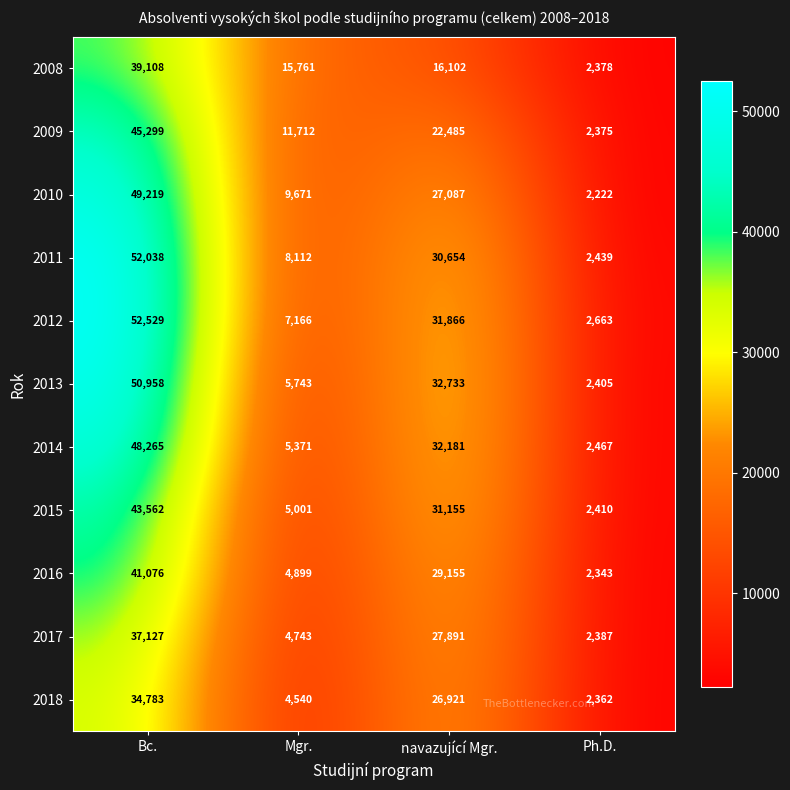

Rank the series by their maximum value, from lowest to highest.

2018, 2017, 2008, 2016, 2015, 2009, 2014, 2010, 2013, 2011, 2012